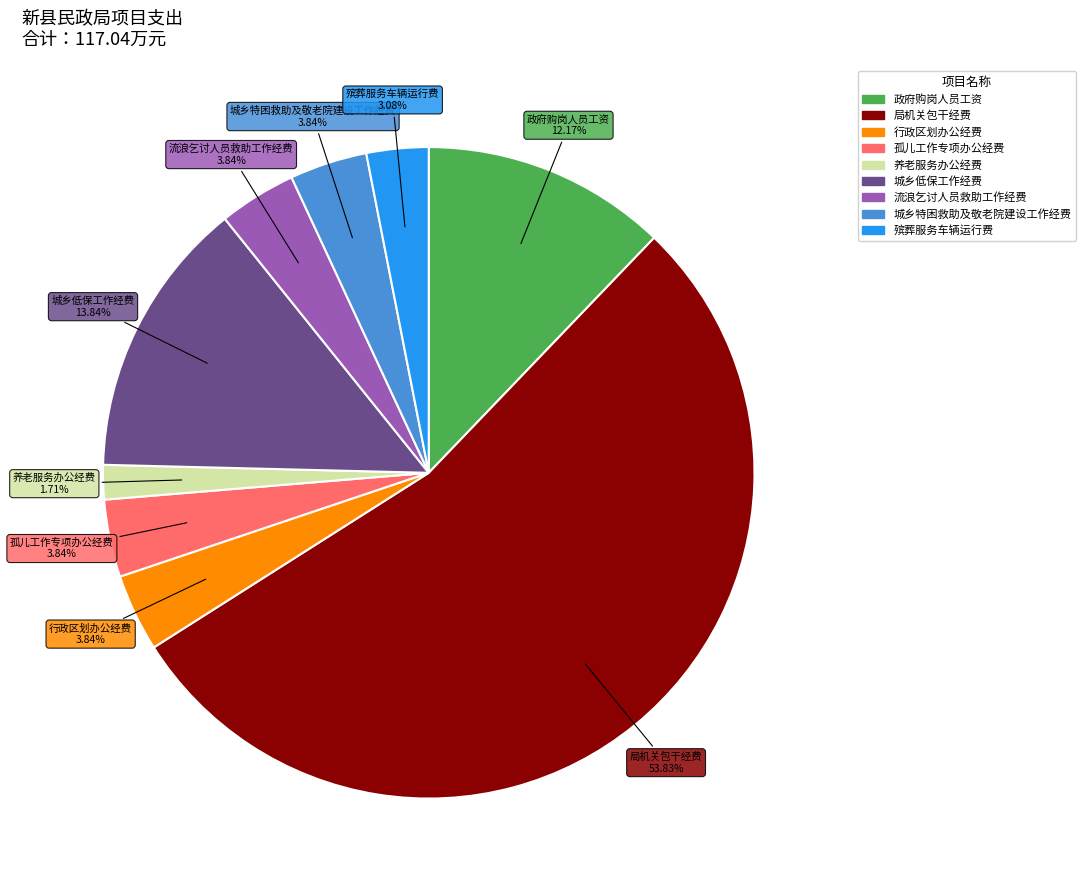

Count the number of slices in the pie.

9